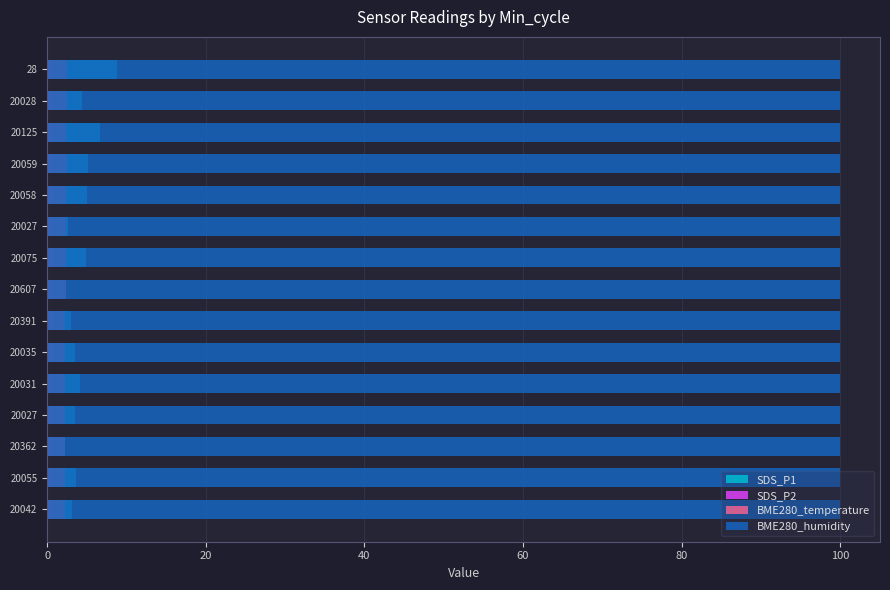

What is the highest value of the BME280_temperature series?

2.5